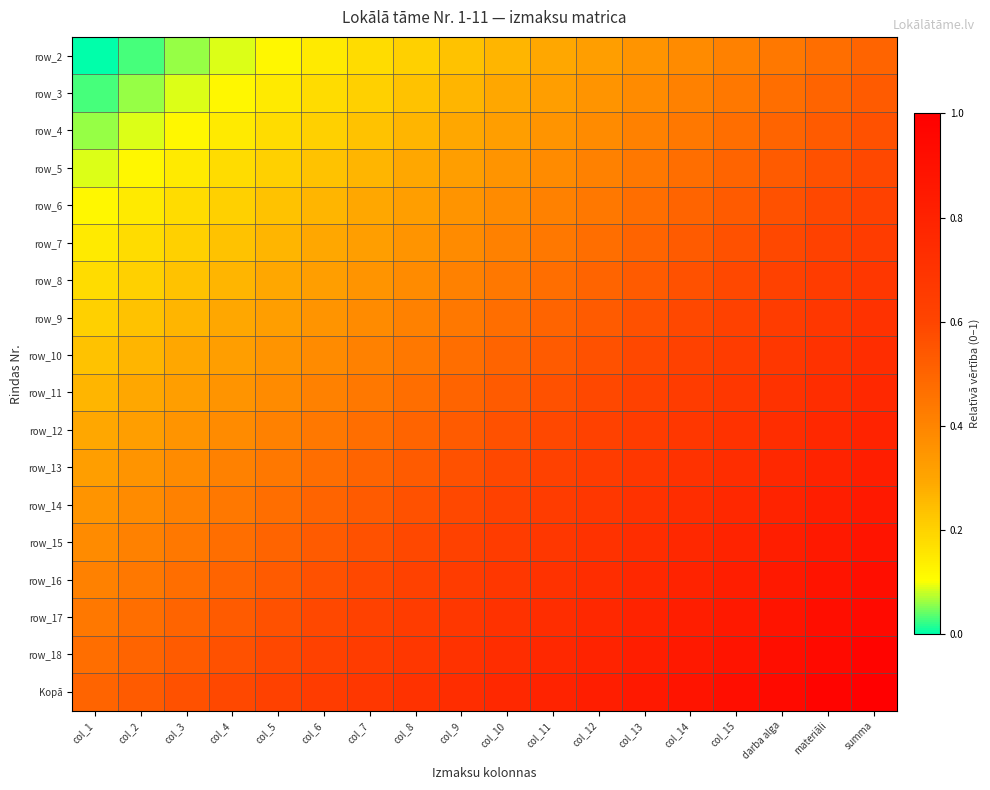

What is the total value across all series at col_1?

4.5